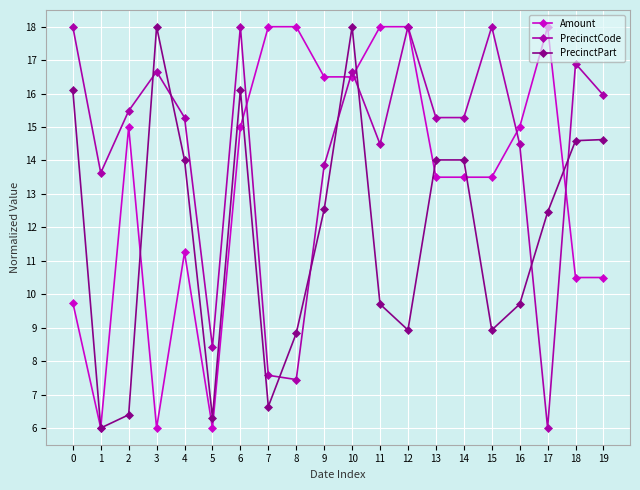

What is the value of the Amount point at the 17th from the left?

15.0